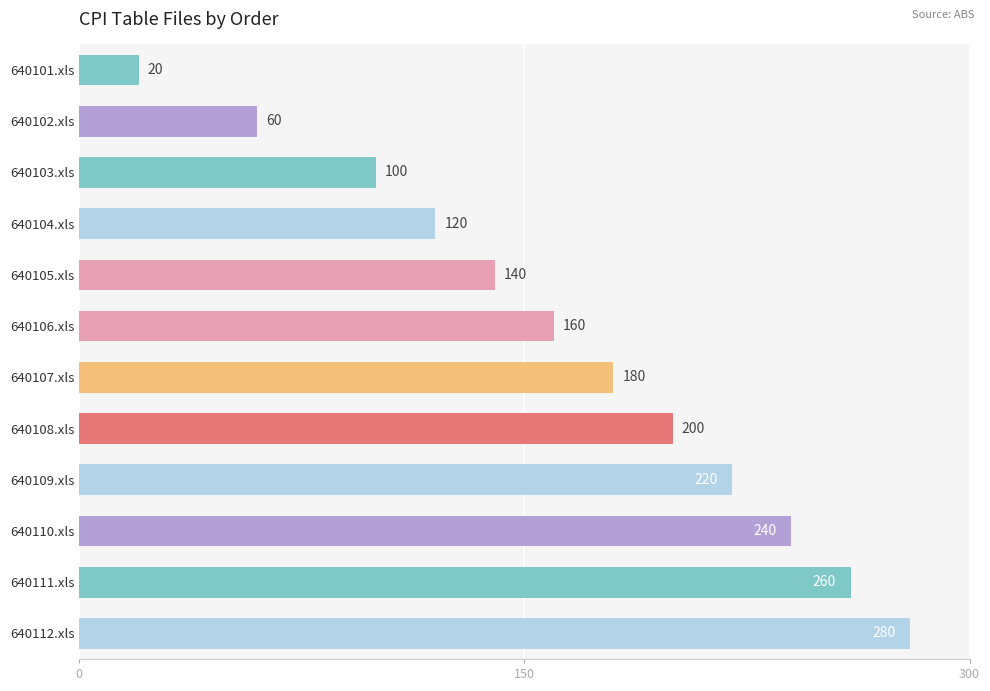

What is the minimum value shown in the chart?

20